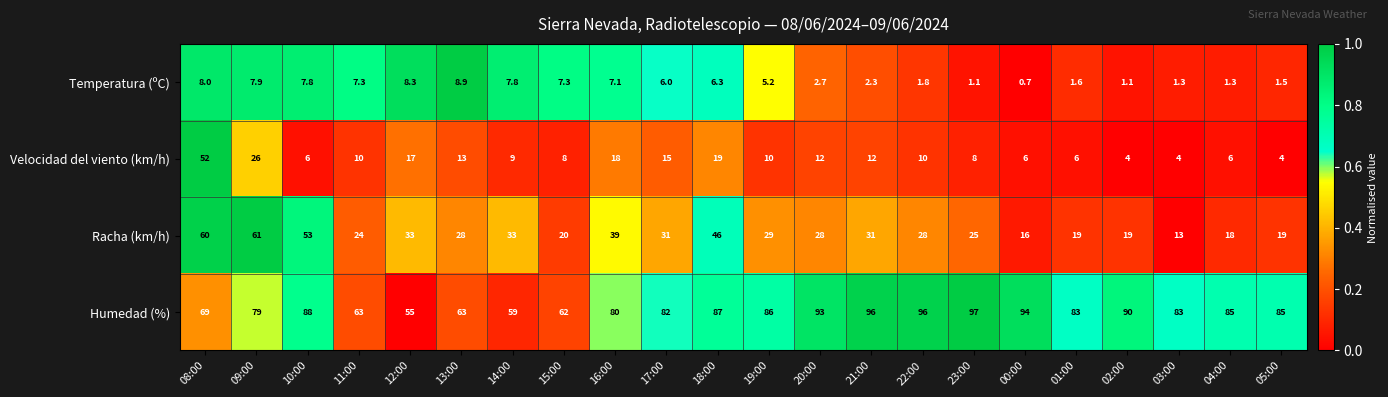

The value of Temperatura (ºC) at 23:00 is 1.1. True or false?

True